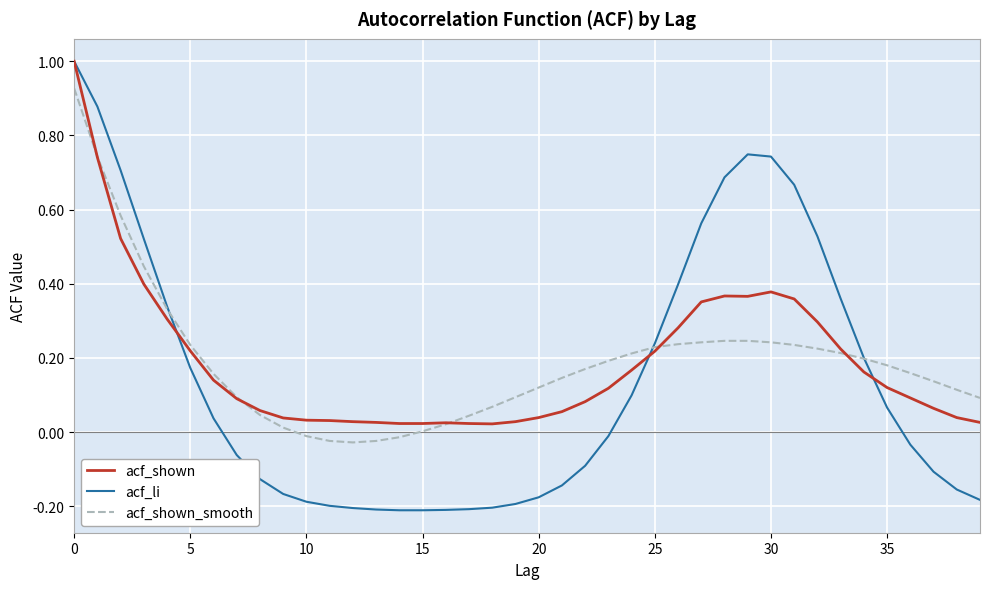

Which series has the widest spread of values?

acf_li